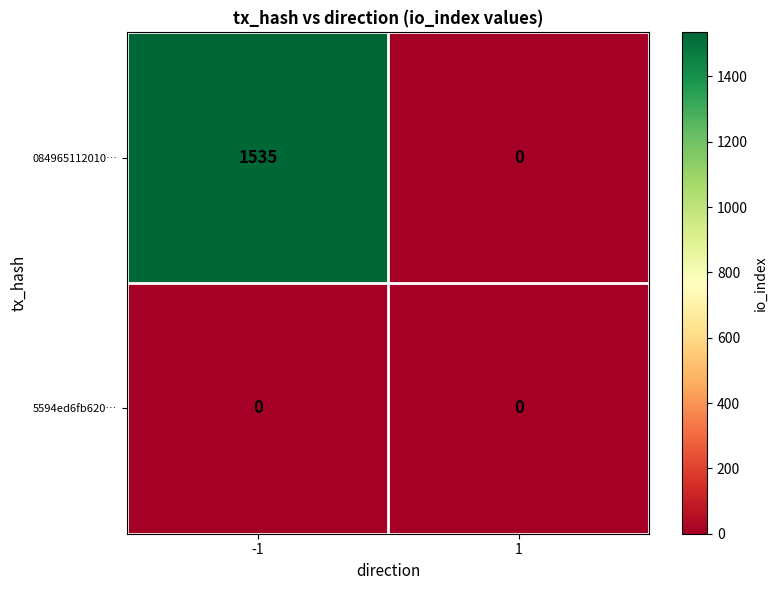

Which series changed the most between -1 and 1?

084965112010…